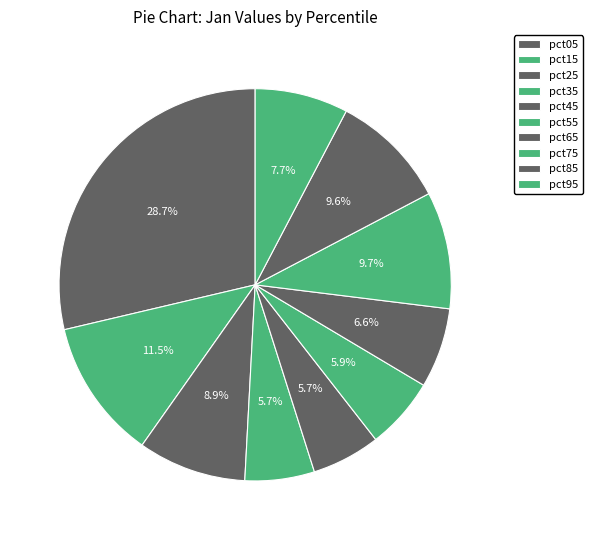

How many segments does this pie chart have?

10